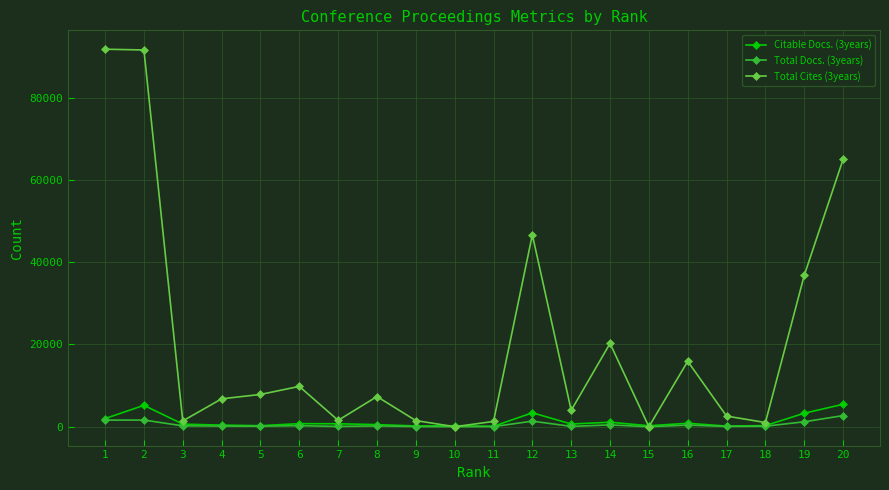

What is the difference between the maximum and minimum values in the Total Cites (3years) series?

91756